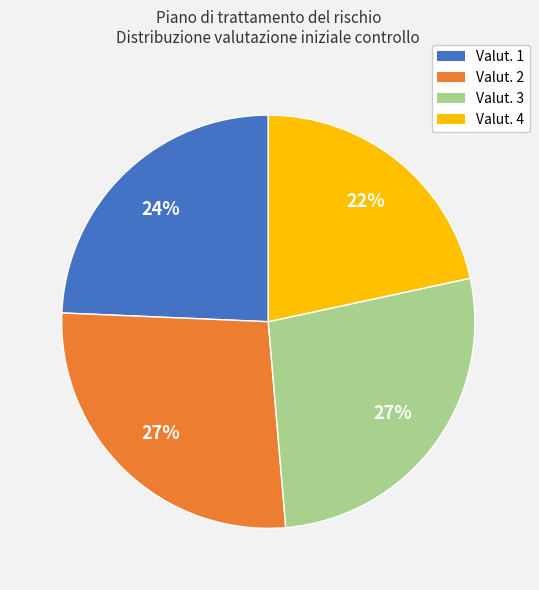

Does any single category account for the majority?

No